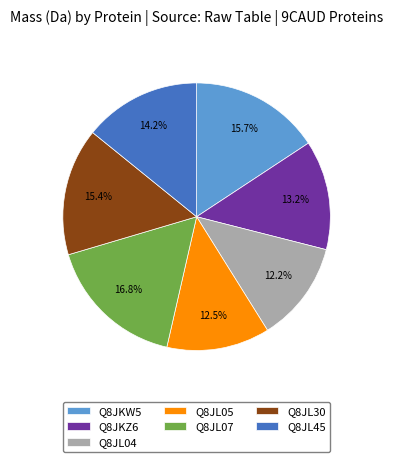

What portion of the pie excludes Q8JKZ6?

86.8%